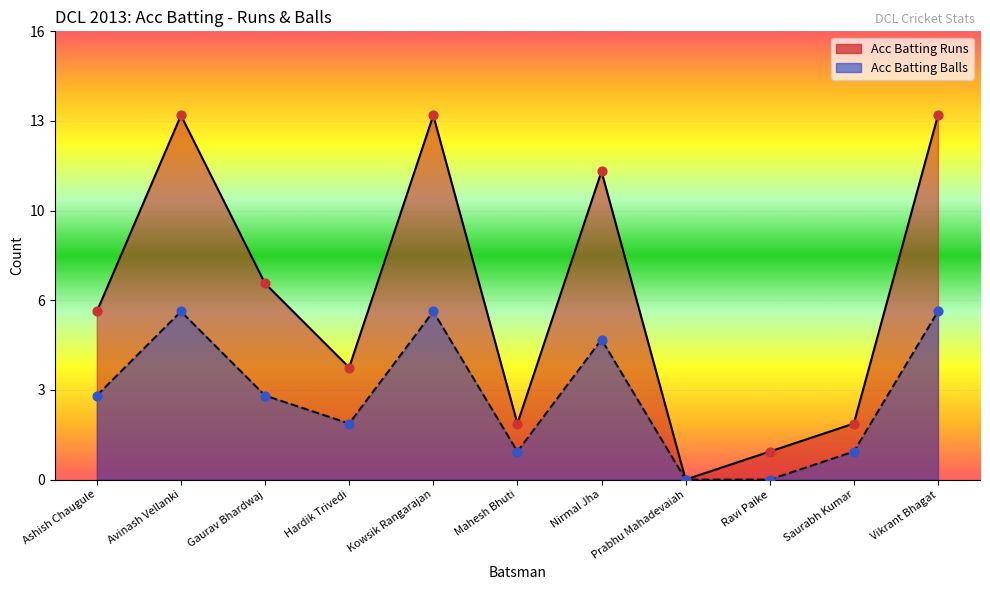

Which series contains the highest Y value?

Acc Batting Runs